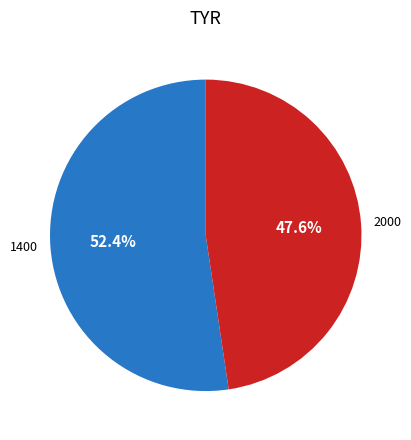

Is it true that 1400 is 64% of the pie?

False